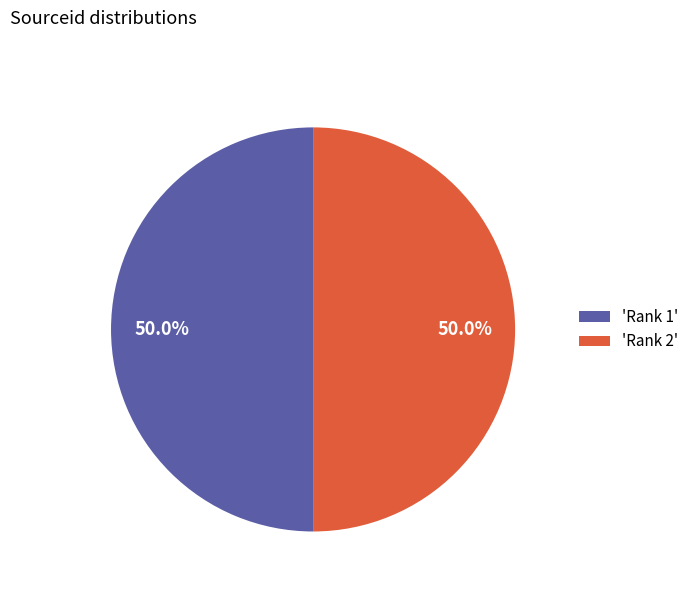

Approximately how many times larger is the value at 'Rank 2' compared to 'Rank 1'?

1.0